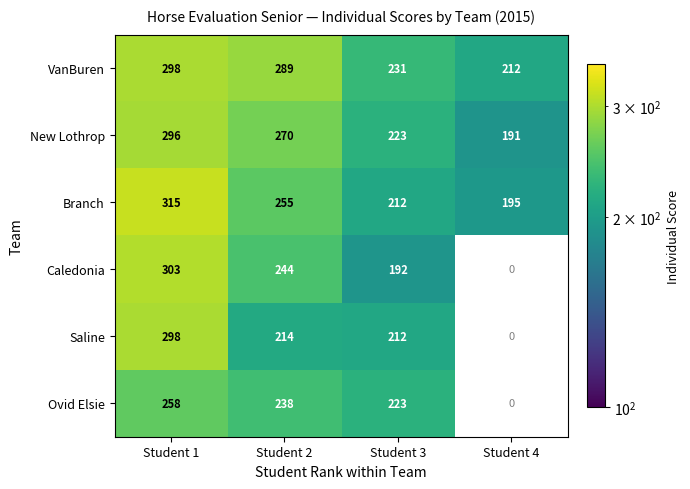

At which category is the sum across all series the highest?

Student 1